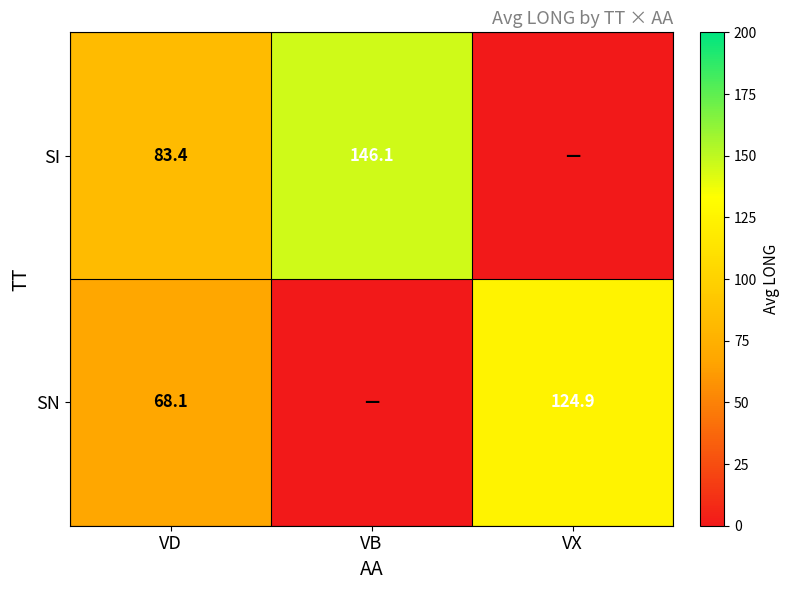

True or false: SN has a value of 116.5 at VD.

False